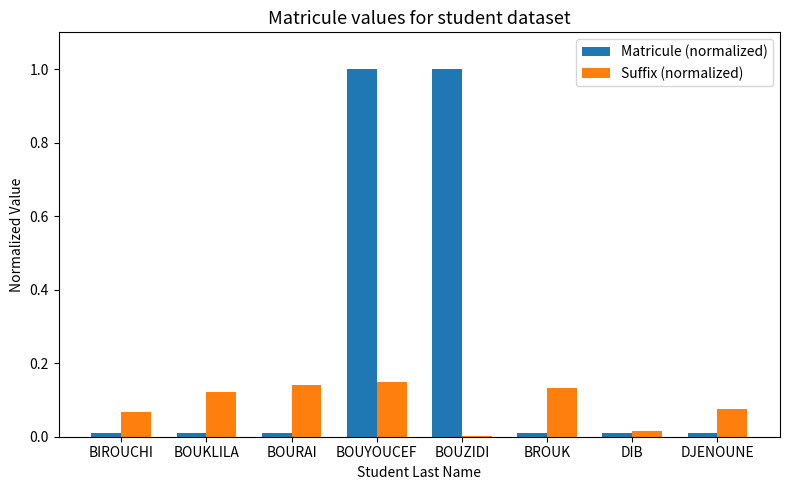

Count the number of data series in this chart.

2